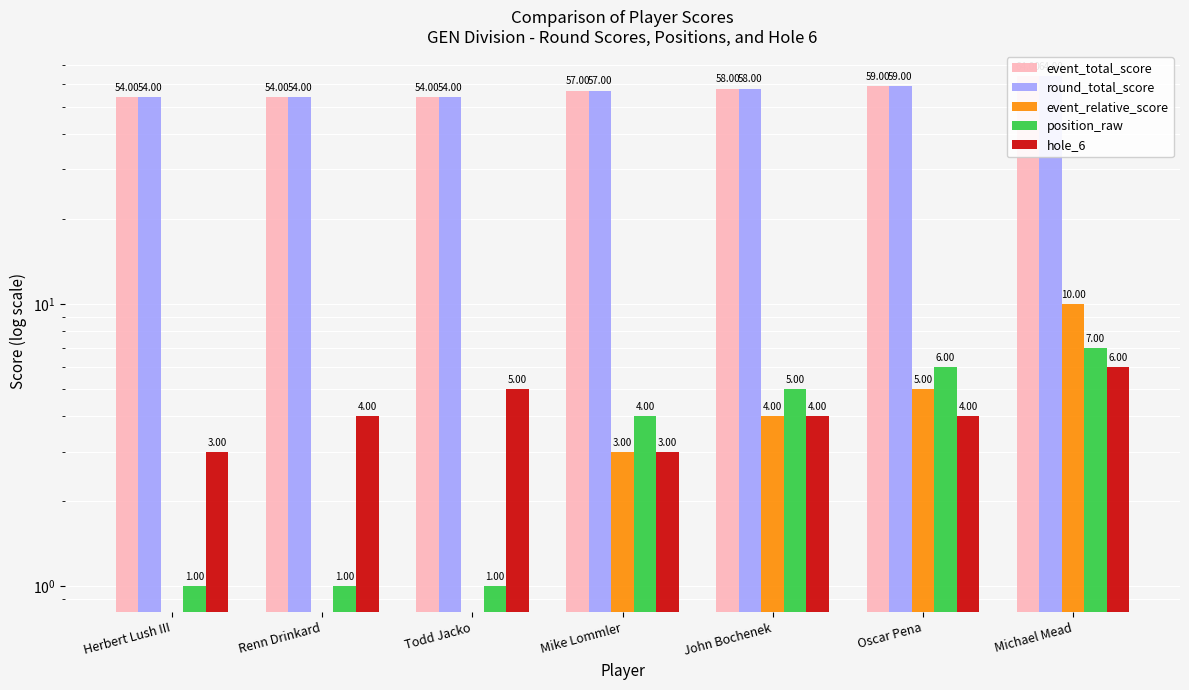

The value of round_total_score at Michael Mead is 64. True or false?

True